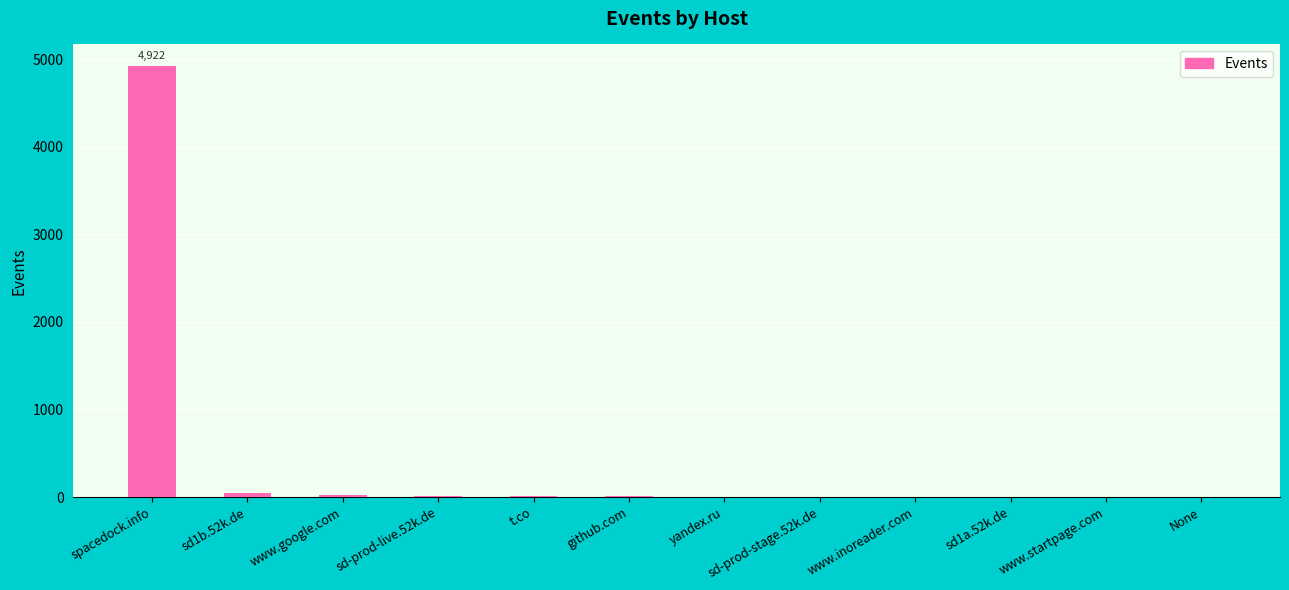

What is the greatest value displayed?

4922